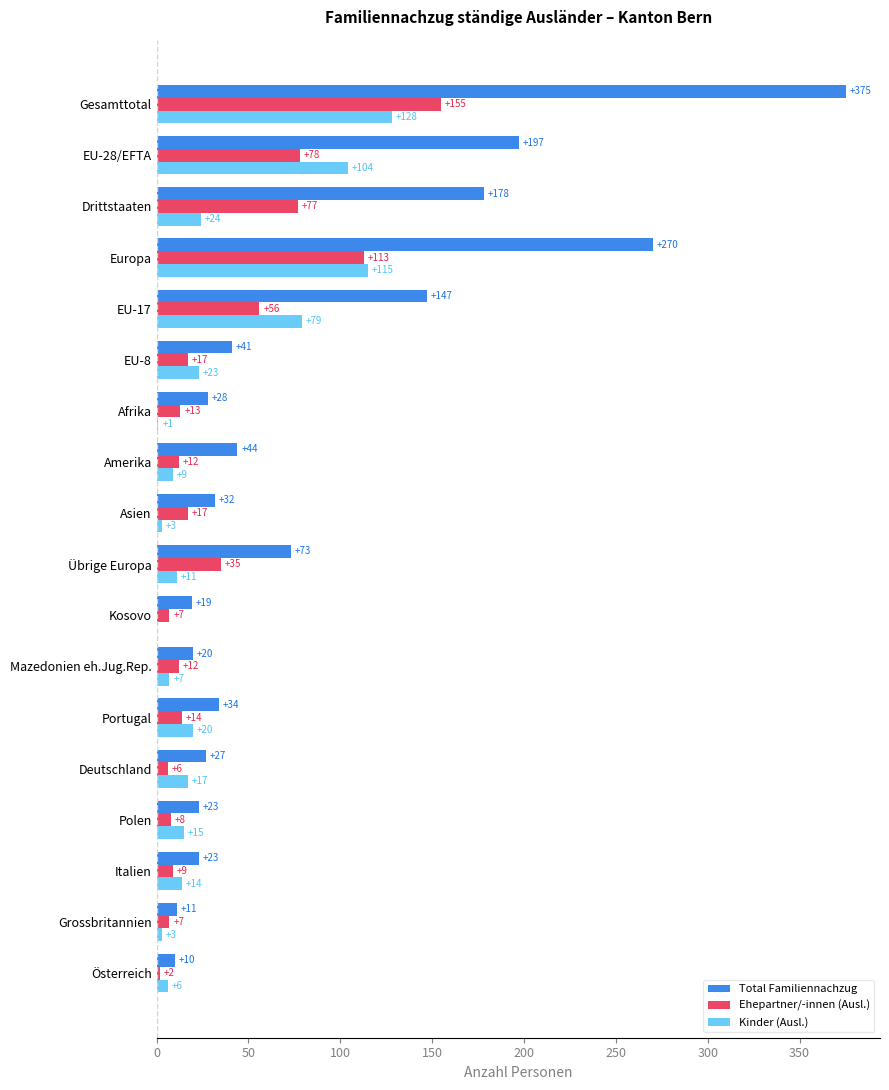

What is the sum of all Total Familiennachzug values?

1552